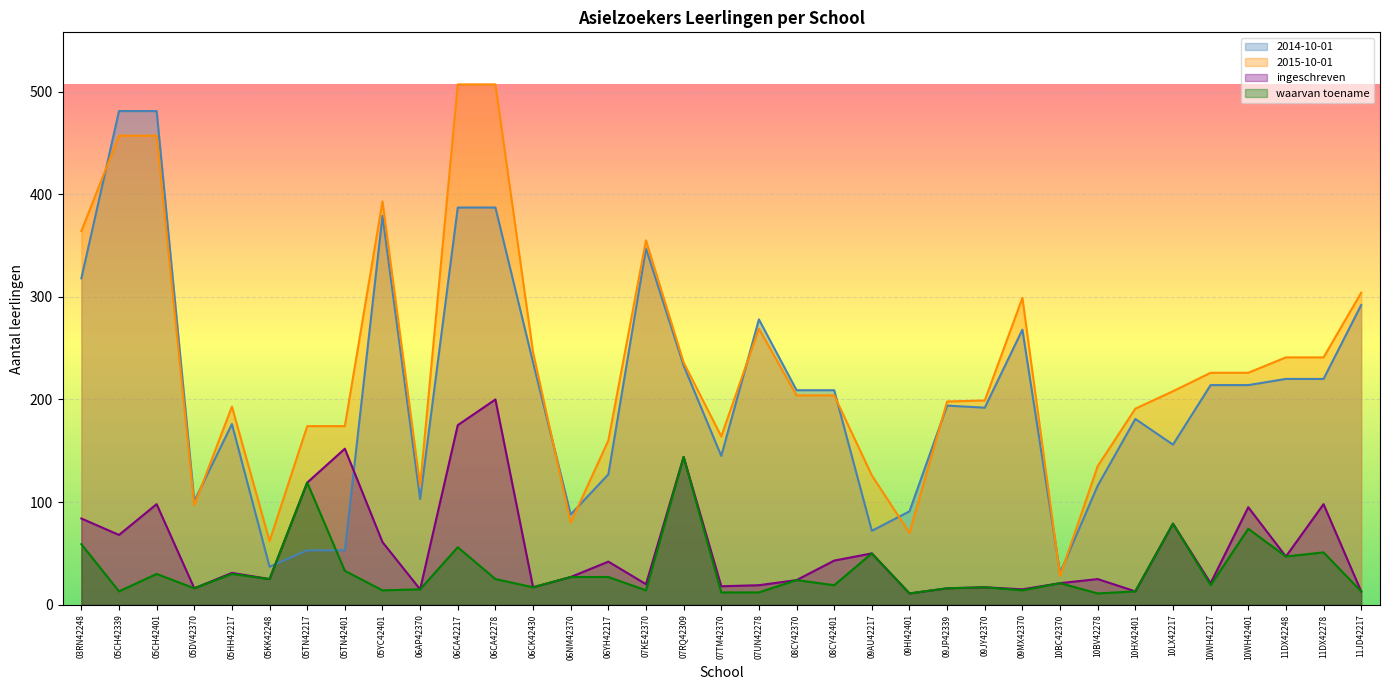

What is the difference between the highest and lowest values at 05KK42248?

37